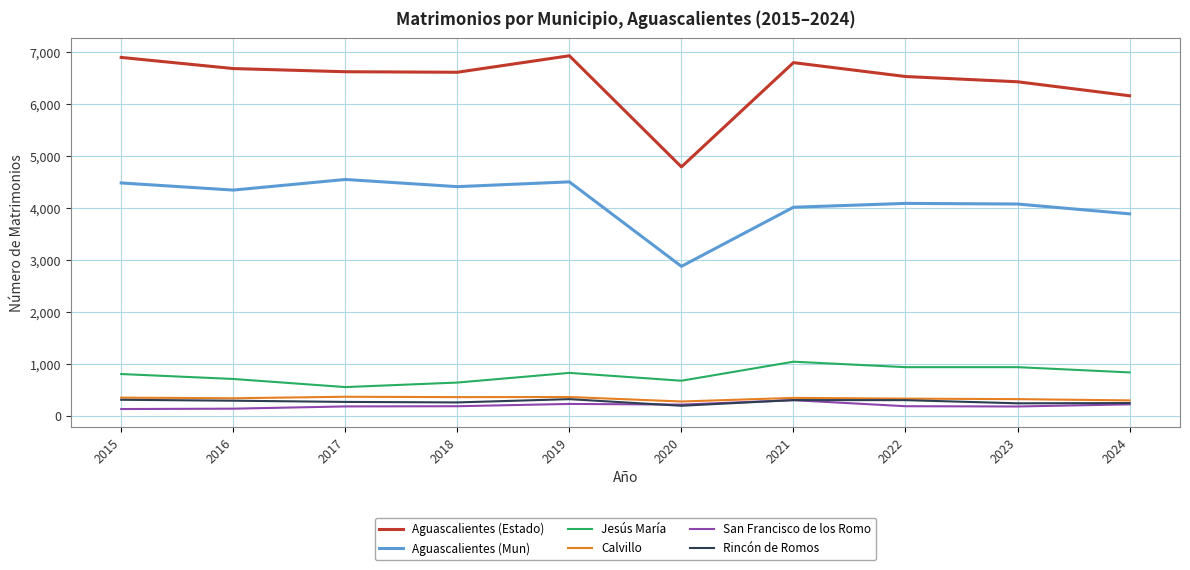

Which category has the lowest value in the Aguascalientes (Mun) series?

2020